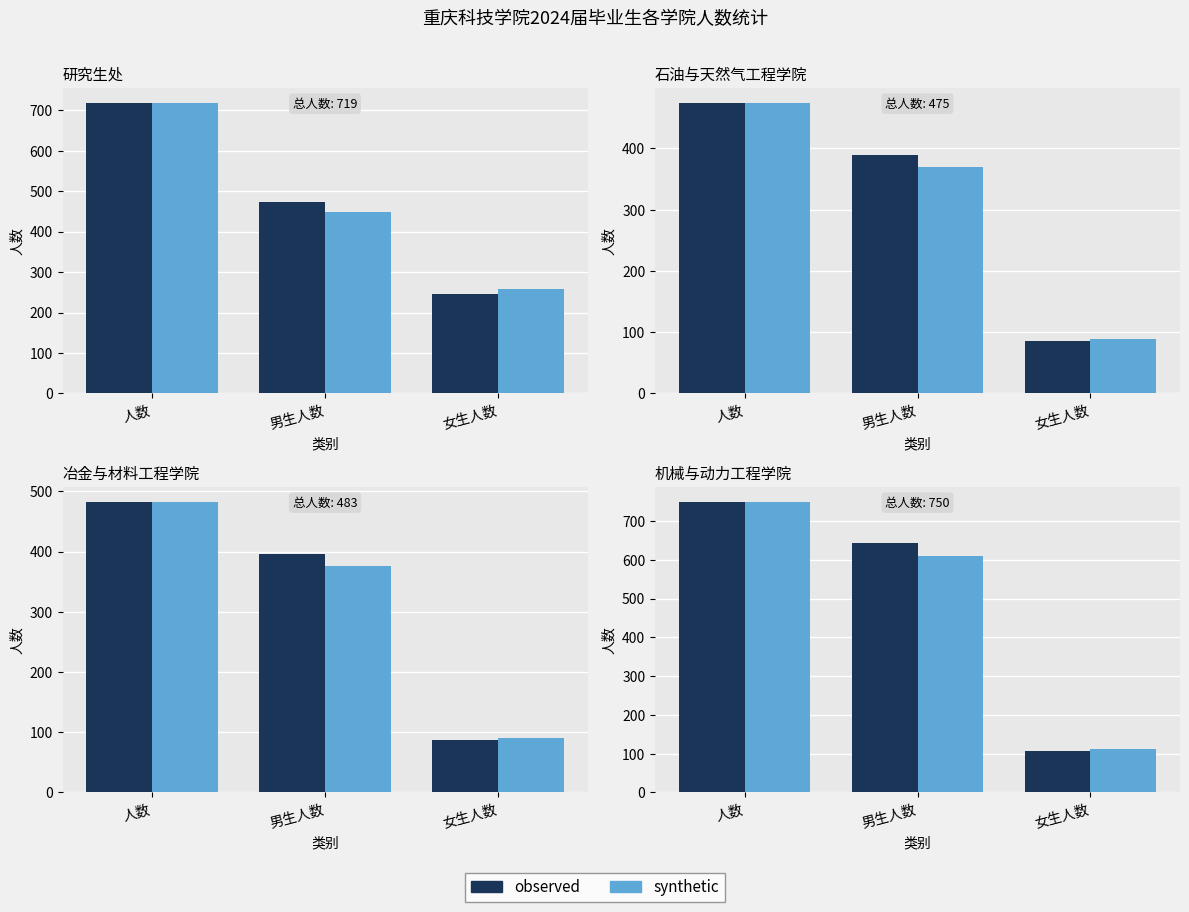

At which label does observed reach its minimum?

女生人数